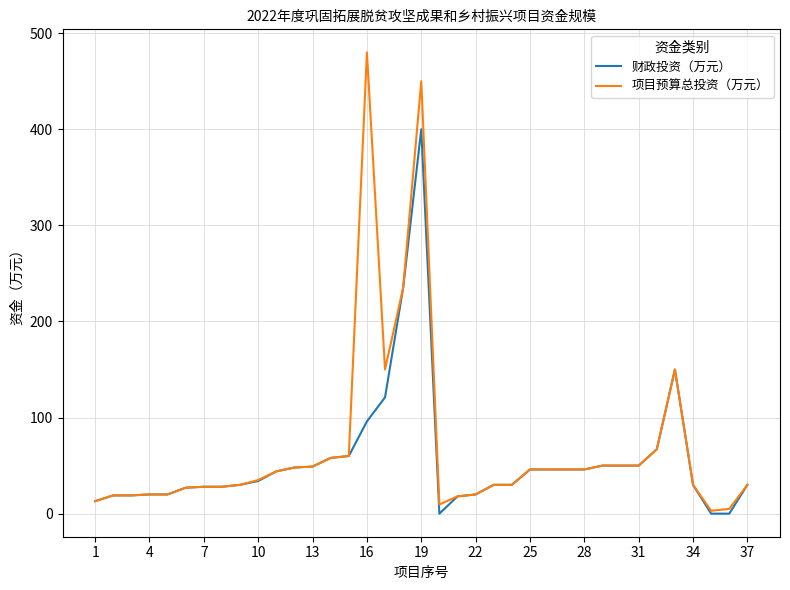

Which series has the largest range (max minus min)?

项目预算总投资（万元）